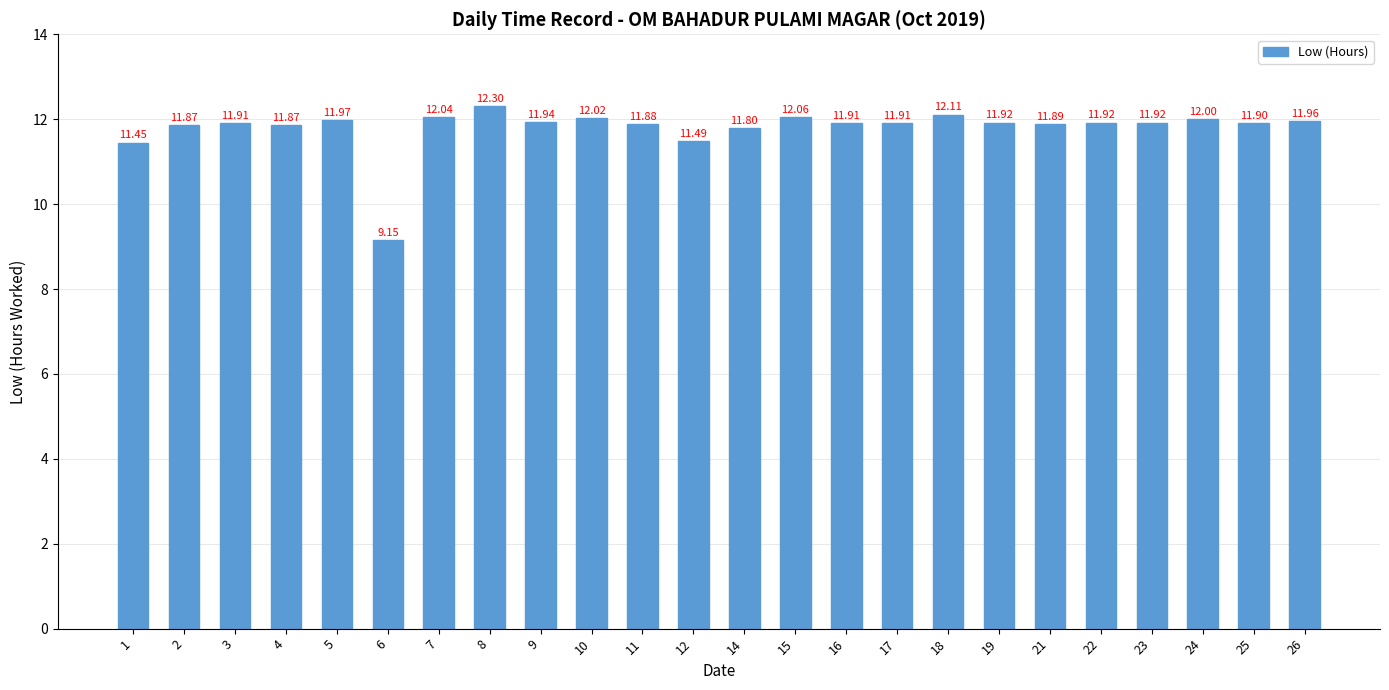

The chart shows a value of 11.4 at 1. True or false?

True